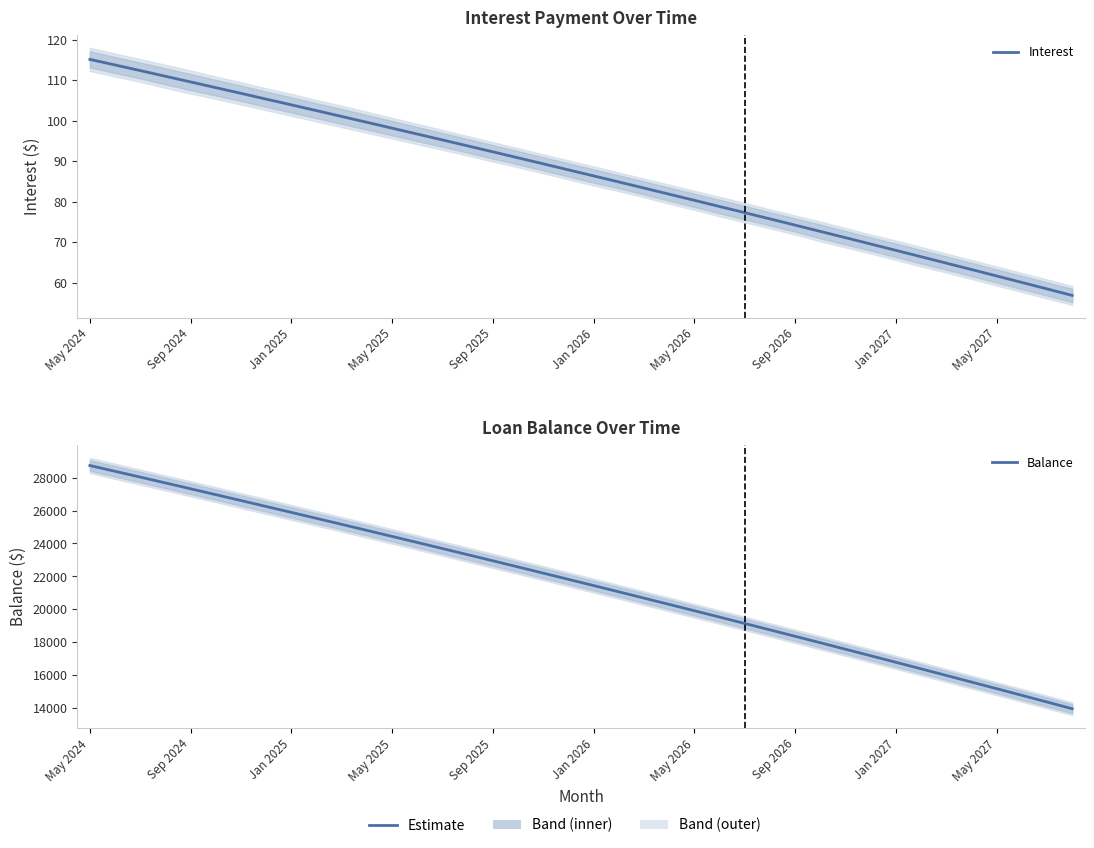

The Interest series shows 98.2 at May 2025. True or false?

True